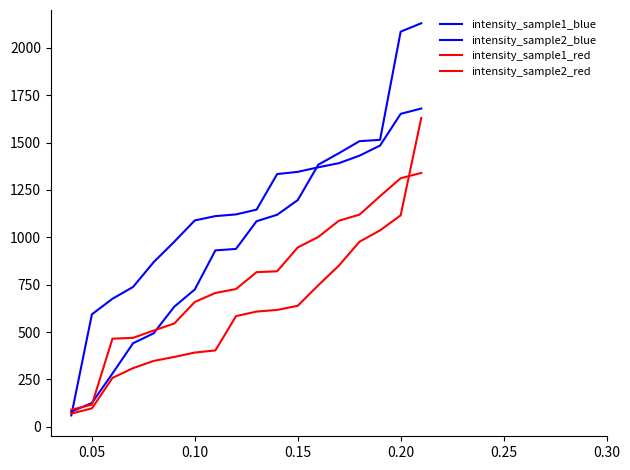

Which series has the largest total across all categories?

intensity_sample2_blue